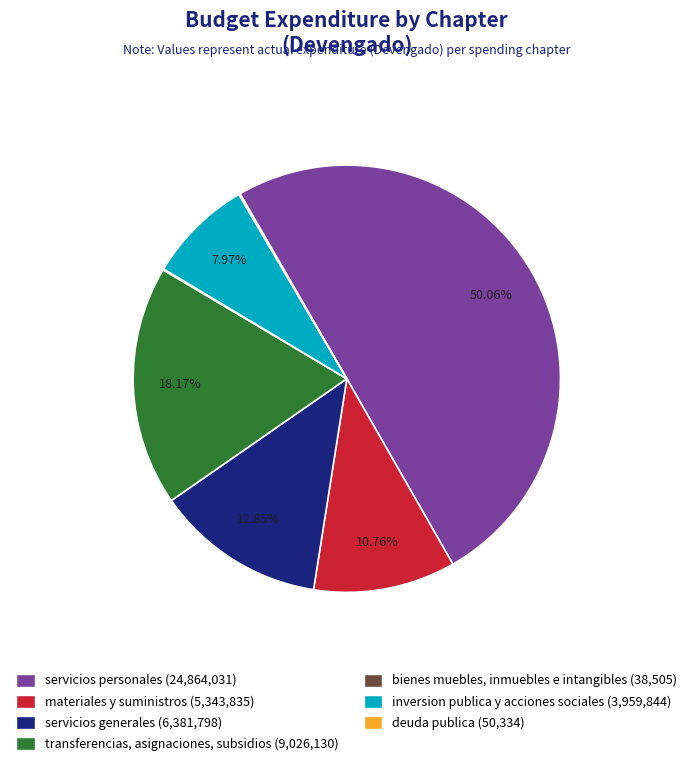

To the nearest percent, what is the combined percentage of servicios personales and materiales y suministros?

61%